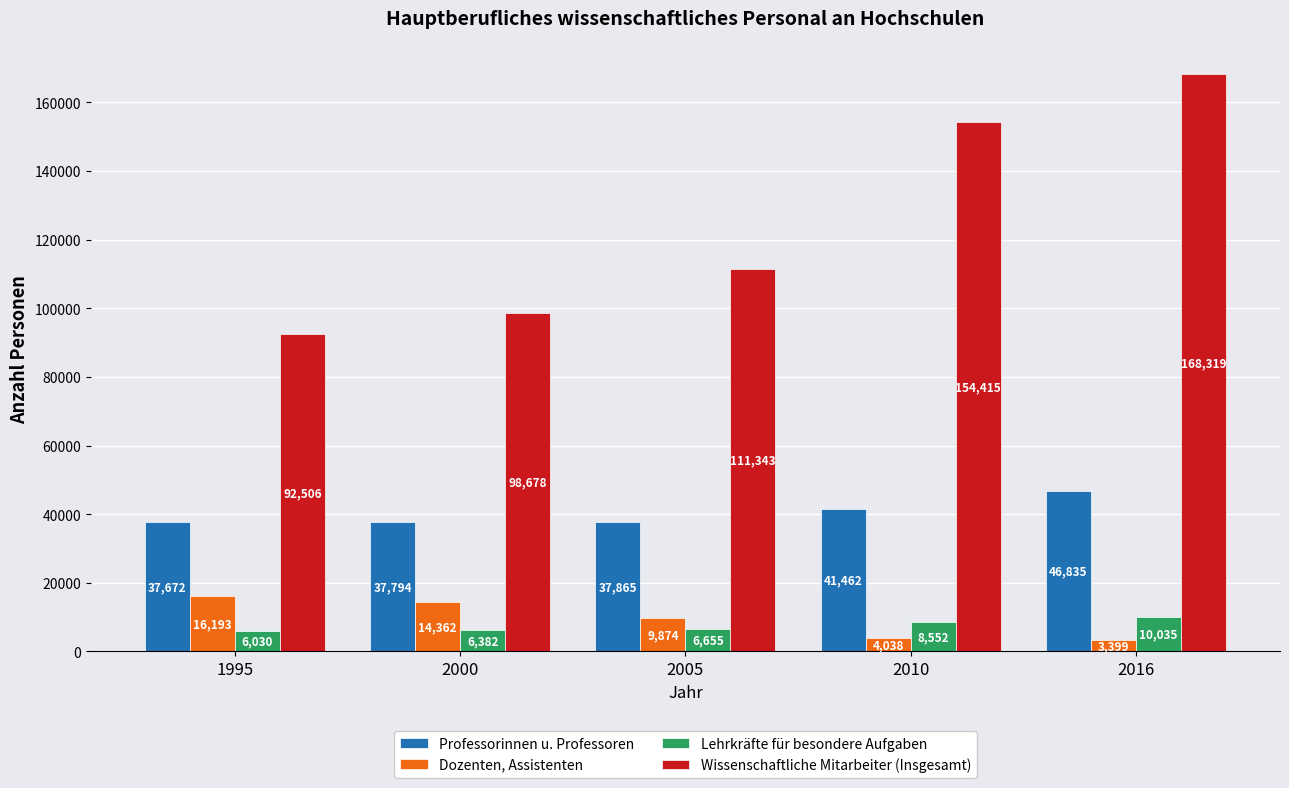

At which category is the sum across all series the highest?

2016